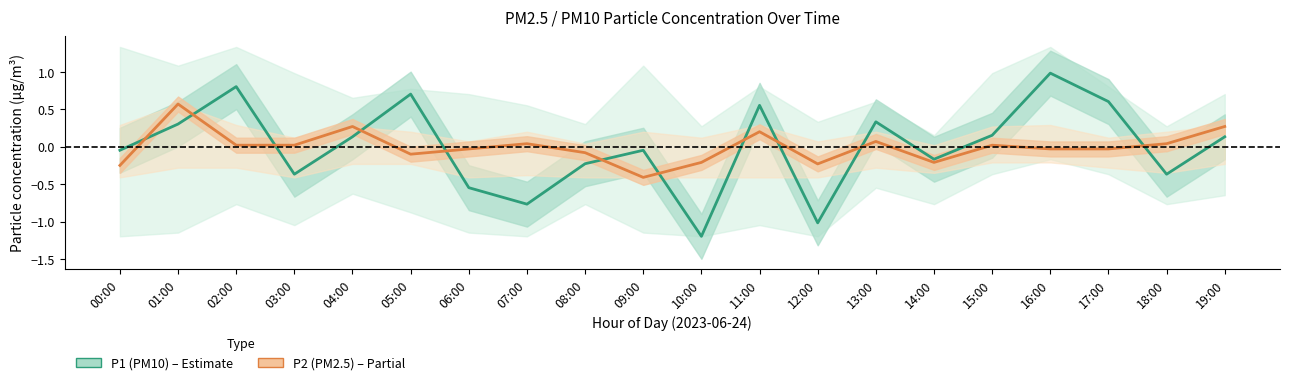

Rank the series by their average value, from highest to lowest.

P2 (PM2.5), P1 (PM10)